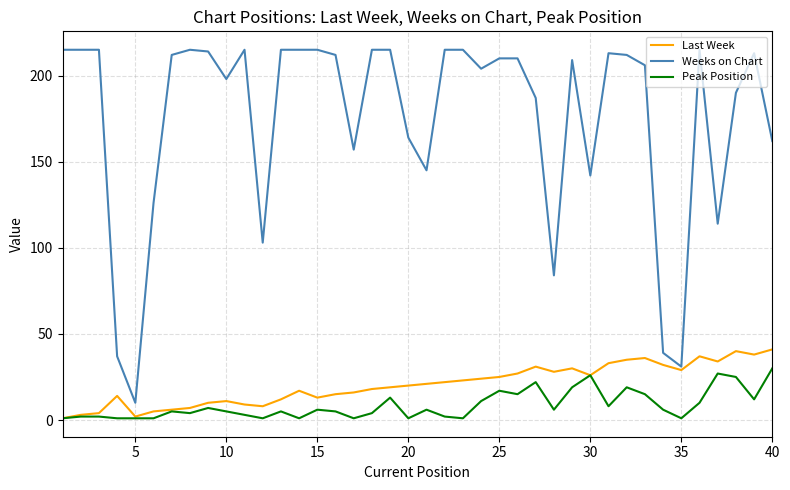

True or false: Weeks on Chart and Peak Position intersect in this chart.

False